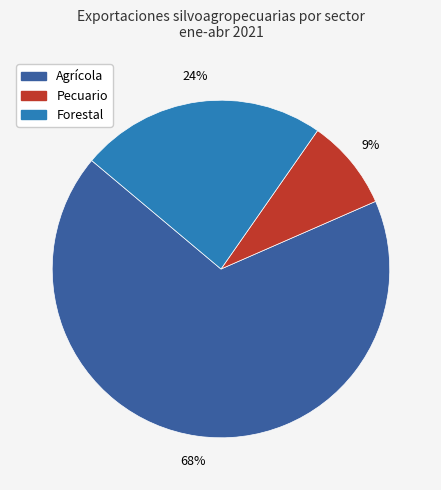

Is there a majority slice in this chart?

Yes